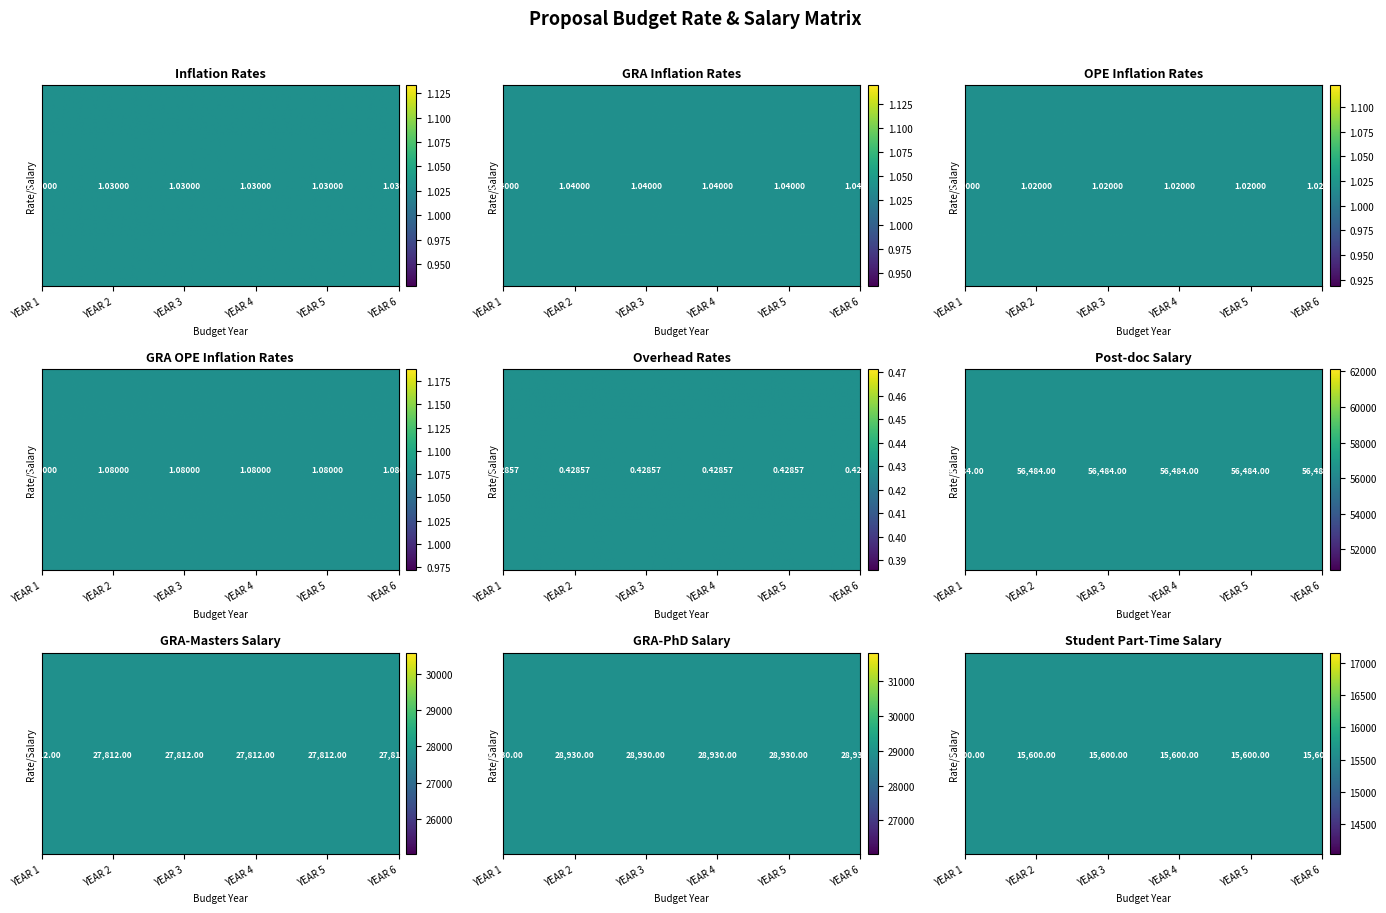

True or false: OPE Inflation Rates has a value of 0.5 at YEAR 6.

False